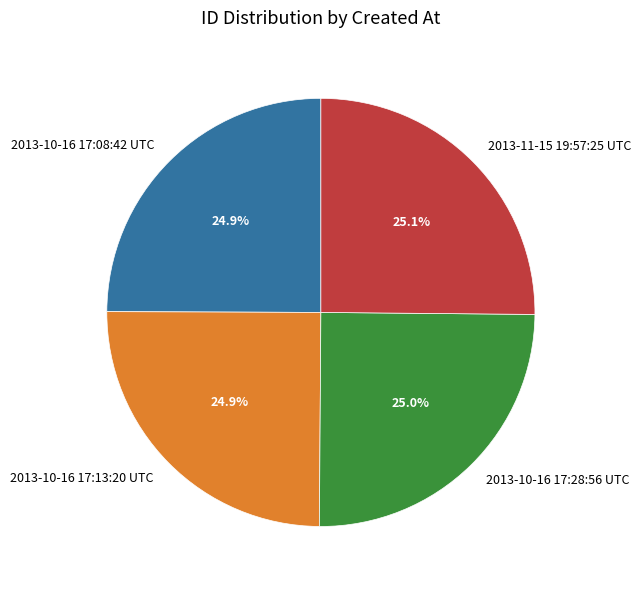

Is there a majority slice in this chart?

No